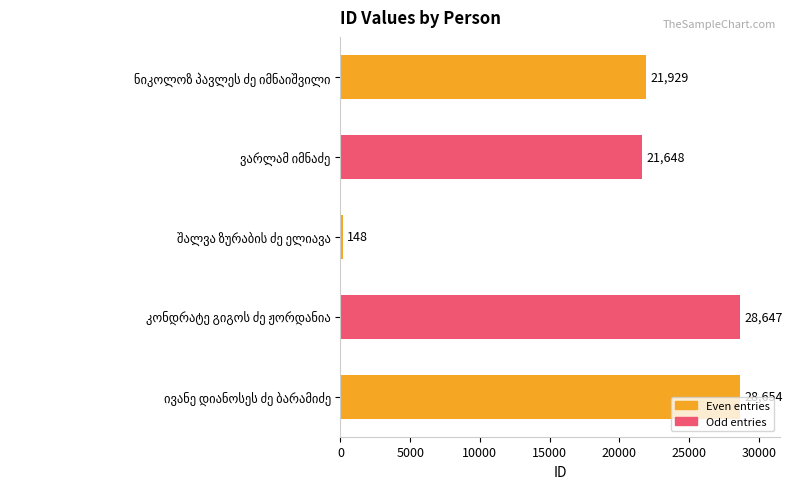

What is the smallest value displayed?

148